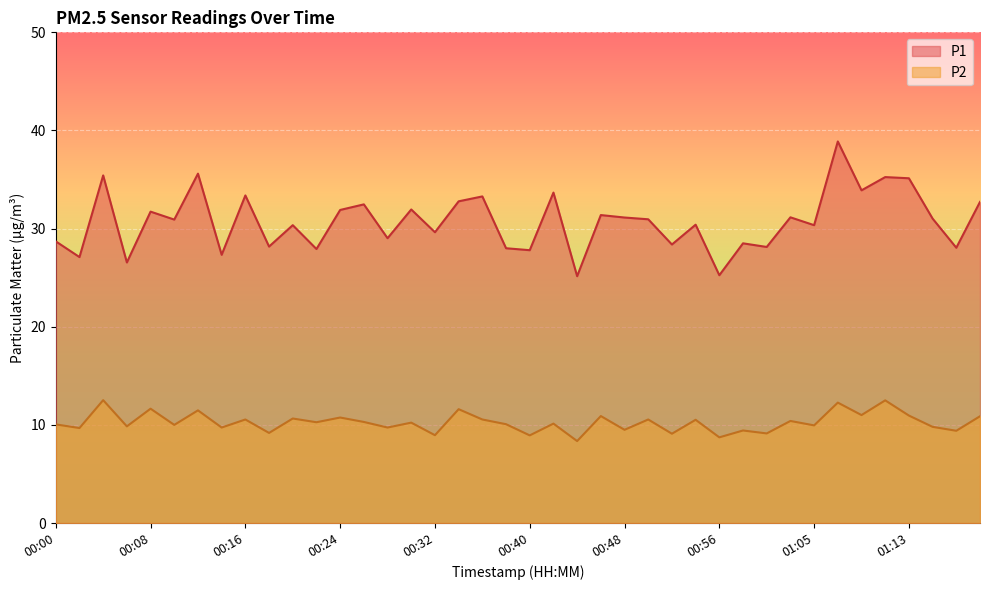

True or false: P2 and P1 intersect in this chart.

False